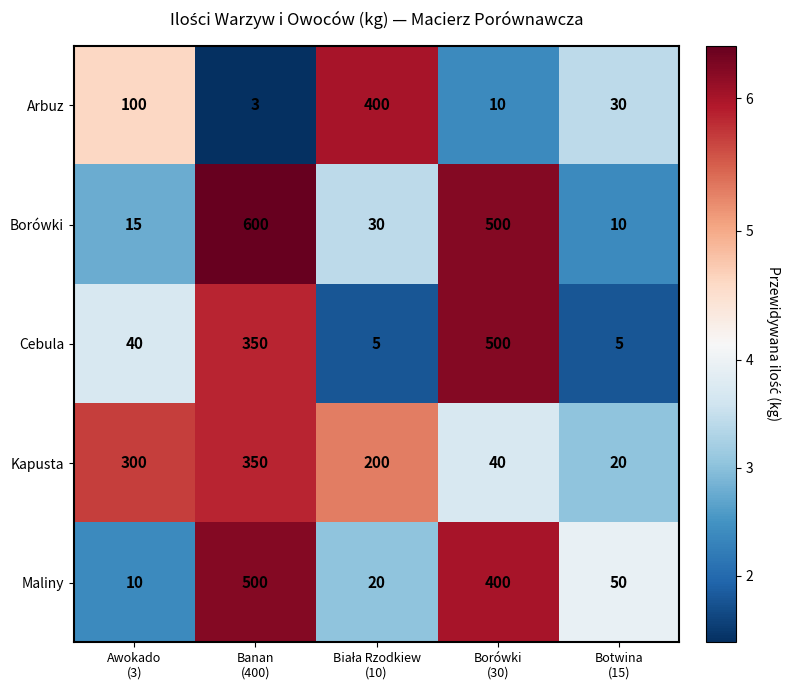

Which series has the largest range (max minus min)?

Borówki